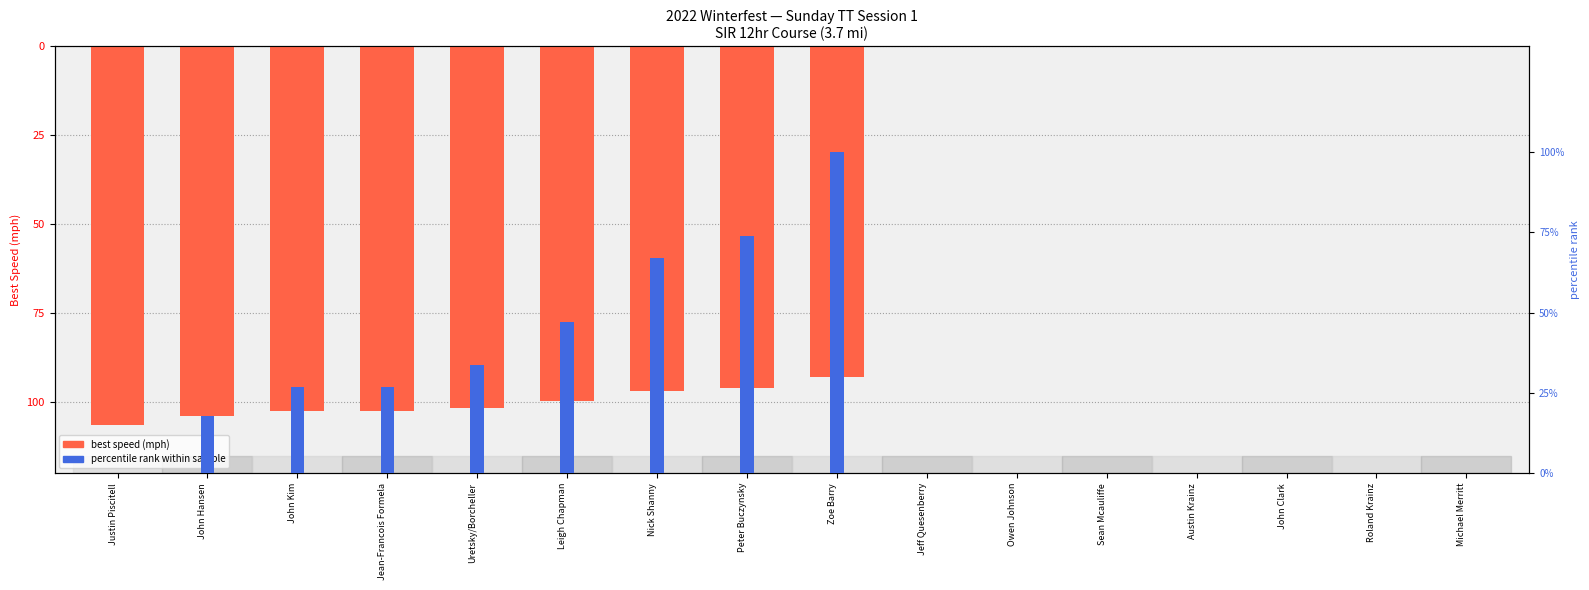

Where does the best speed (mph) series first go above -92?

Jeff Quesenberry